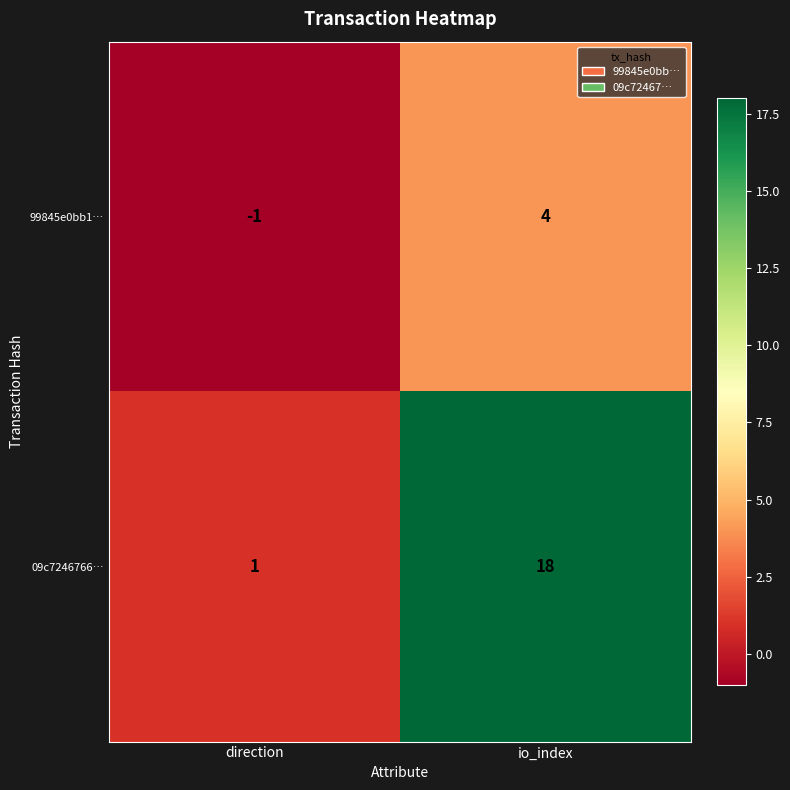

At which category is the sum across all series the highest?

io_index